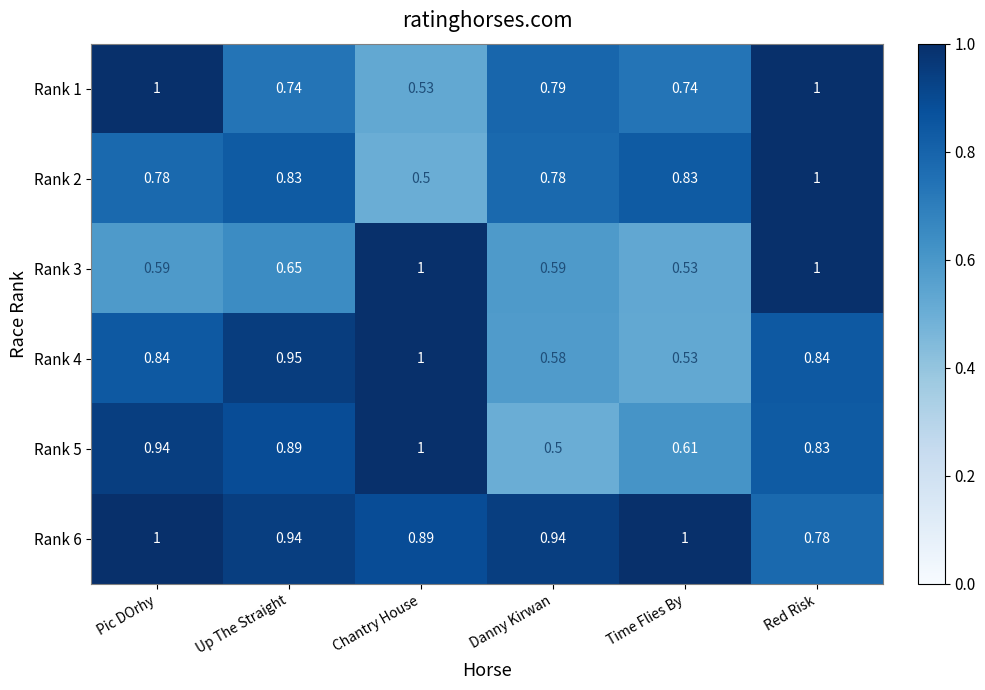

Is the value of Rank 5 at Chantry House greater than the value of Rank 1 at Danny Kirwan?

Yes